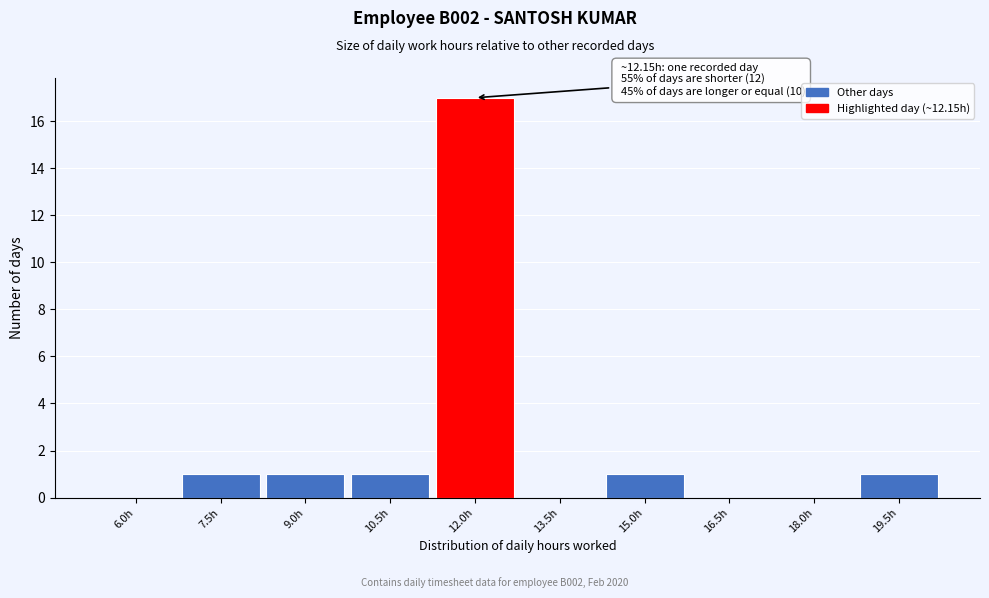

Reading right to left, transcribe all the data shown in this chart.

19.5h=1	18.0h=0	16.5h=0	15.0h=1	13.5h=0	12.0h=17	10.5h=1	9.0h=1	7.5h=1	6.0h=0